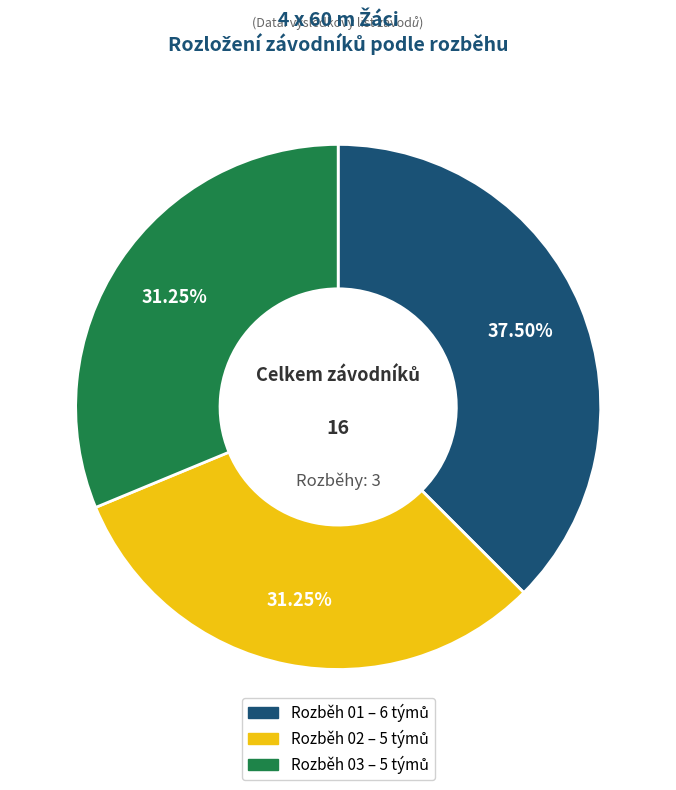

Does Rozběh 01 account for over 50% of the chart?

No